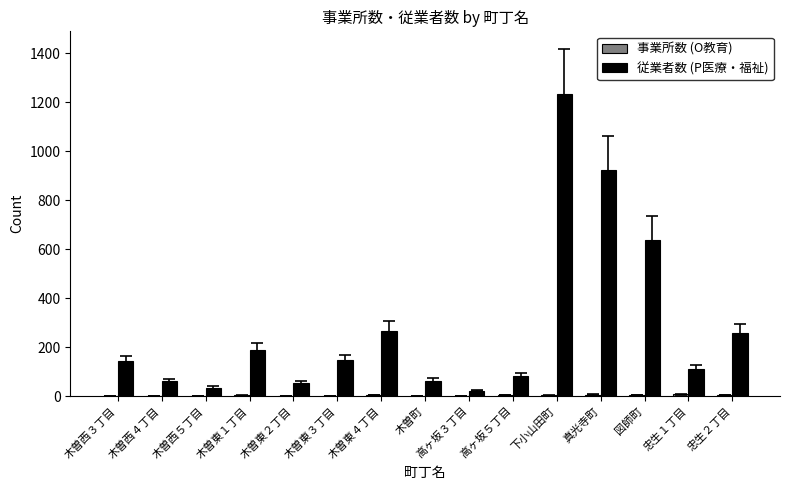

What is the average value of the 従業者数 (P医療・福祉) series?

282